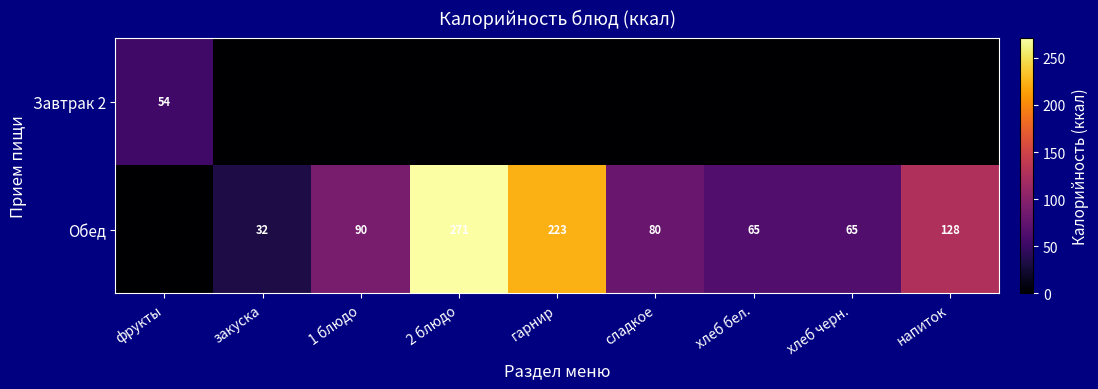

Is it true that Обед equals 32 at закуска?

True